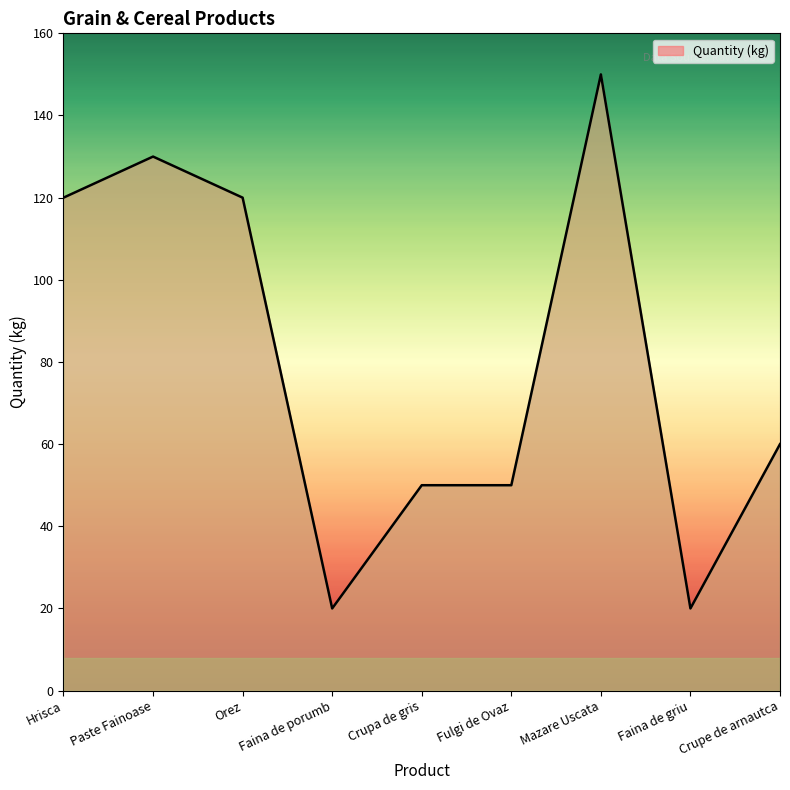

Does the chart display data point markers on the line(s)?

No